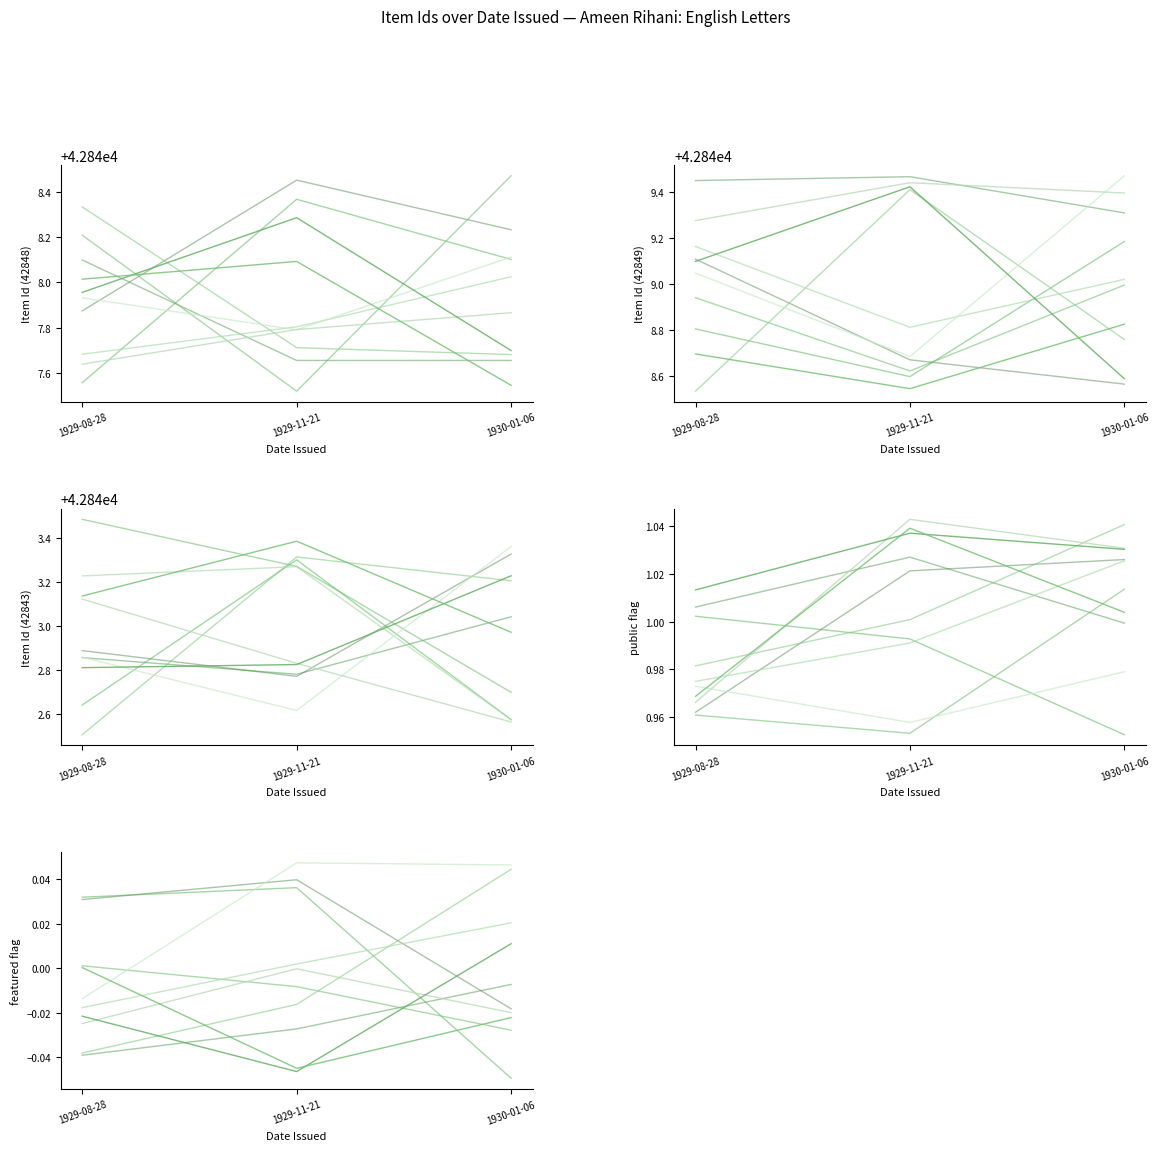

Rank the series at 1929-11-21 from lowest to highest value.

Featured, Public, Item 42843, Item 42848, Item 42849